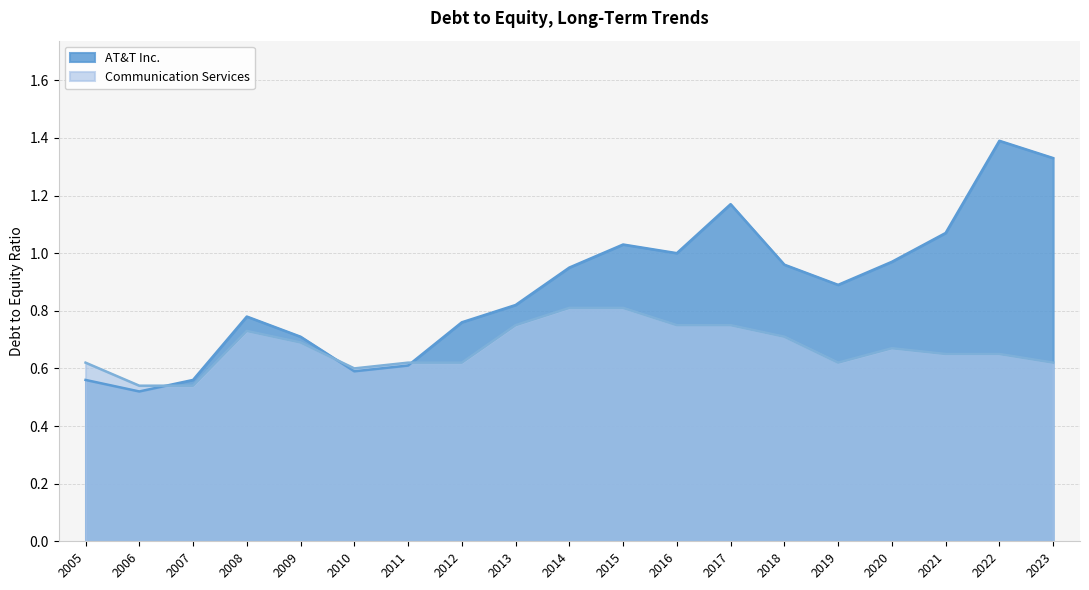

What is the highest value of the AT&T Inc. series?

1.4